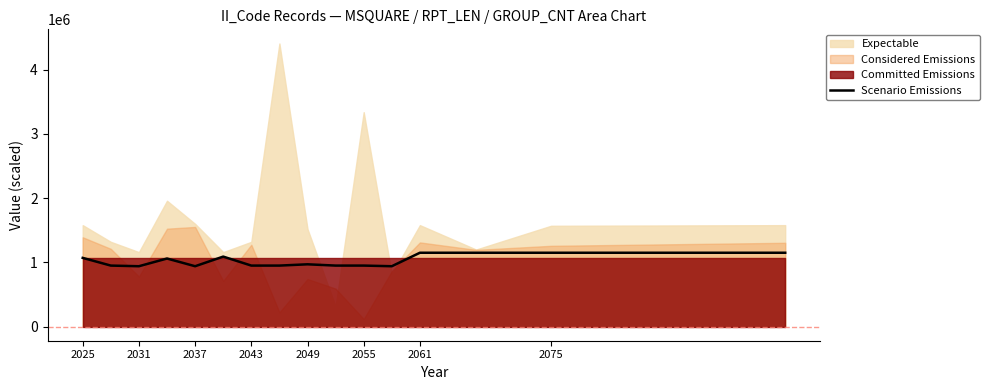

What is the highest value of the Scenario Emissions series?

1150000